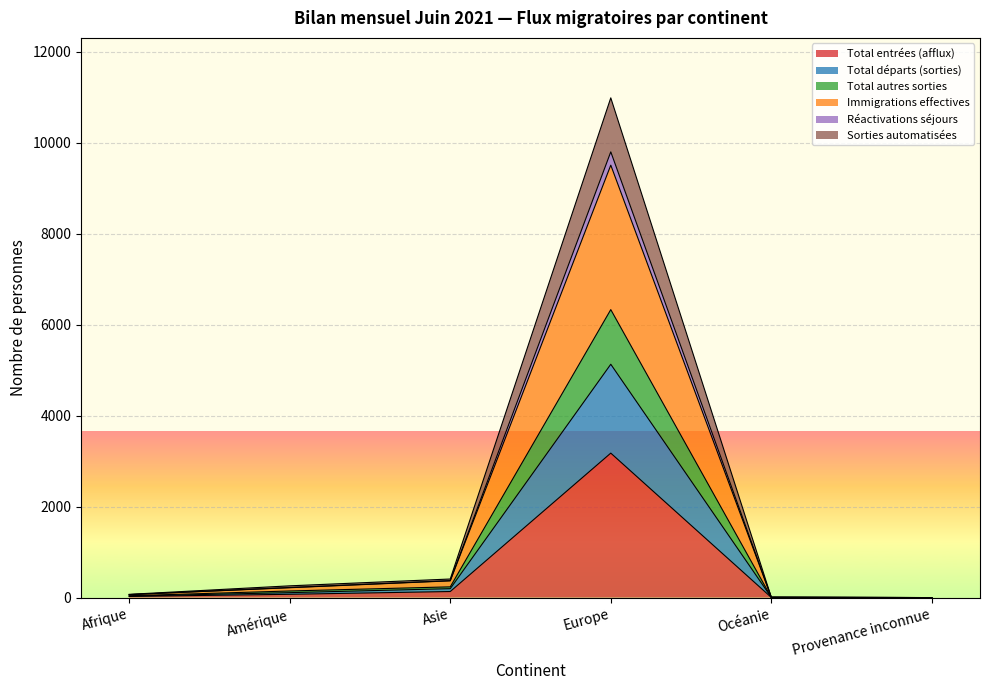

What position from the left is Océanie?

5